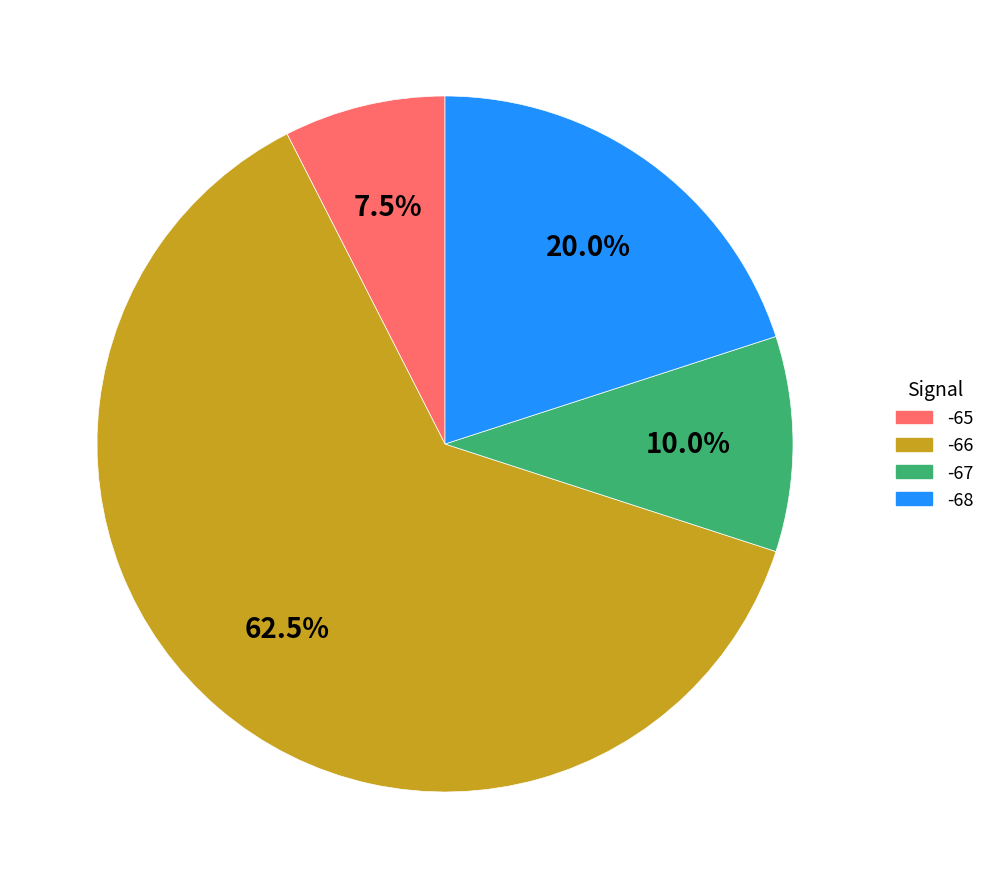

Does any single category account for the majority?

Yes